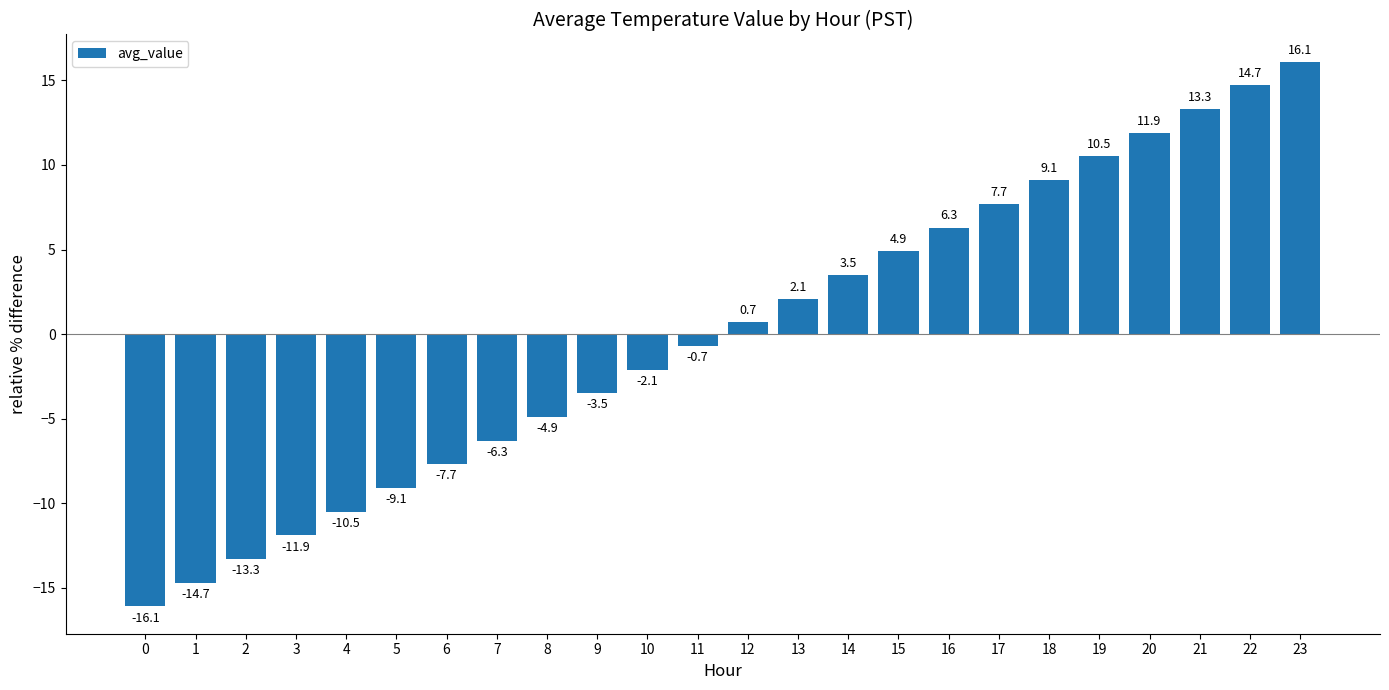

What is the change in value from 17 to 21?

+5.6